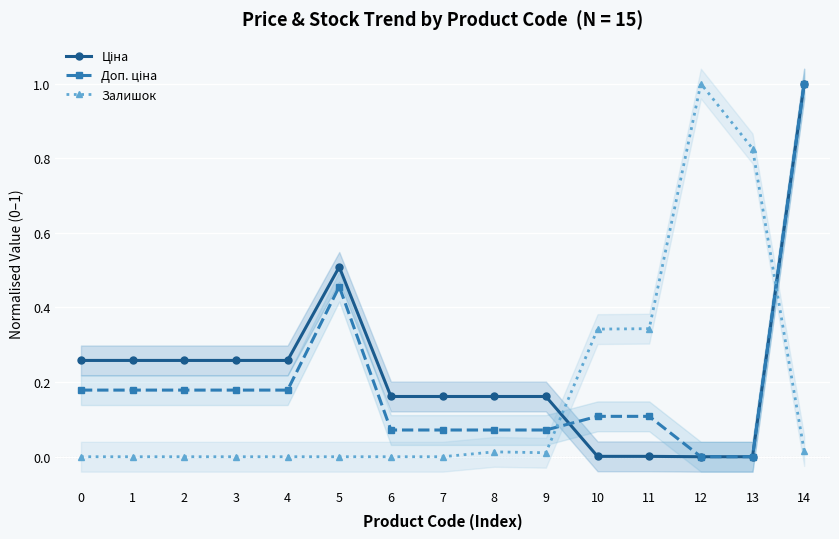

Reading left to right, extract all data points from this chart.

Ціна: 0.3	0.3	0.3	0.3	0.3	0.5	0.2	0.2	0.2	0.2	0.0	0.0	0.0	0.0	1.0
Доп. ціна: 0.2	0.2	0.2	0.2	0.2	0.5	0.1	0.1	0.1	0.1	0.1	0.1	0.0	0.0	1.0
Залишок: 0.0	0.0	0.0	0.0	0.0	0.0	0.0	0.0	0.0	0.0	0.3	0.3	1.0	0.8	0.0